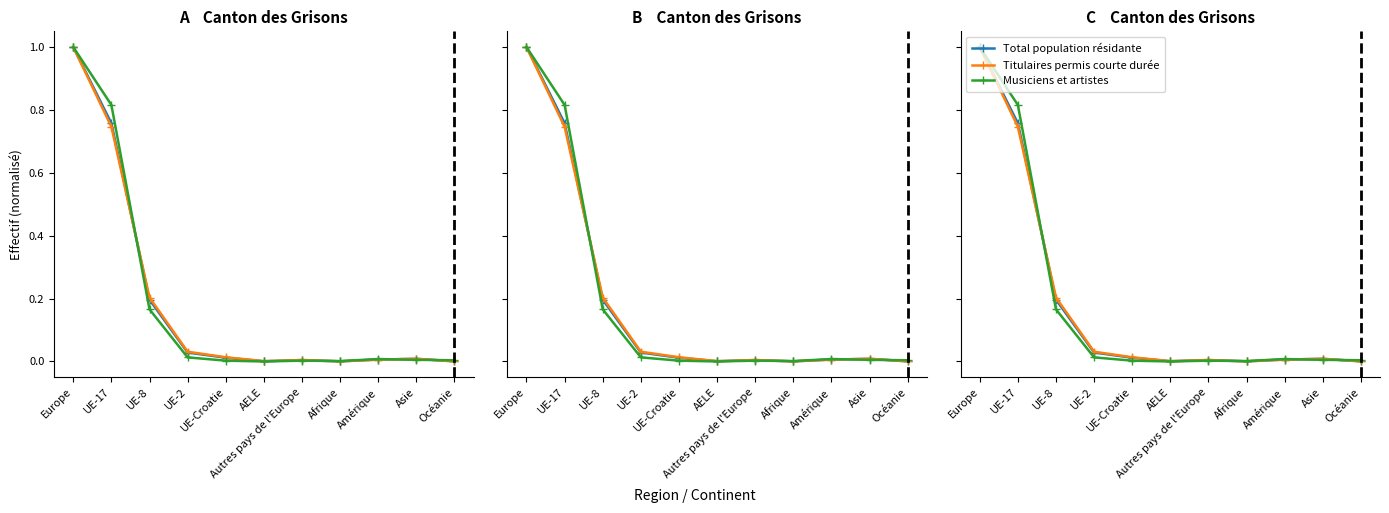

Which label corresponds to the smallest value in the chart?

AELE